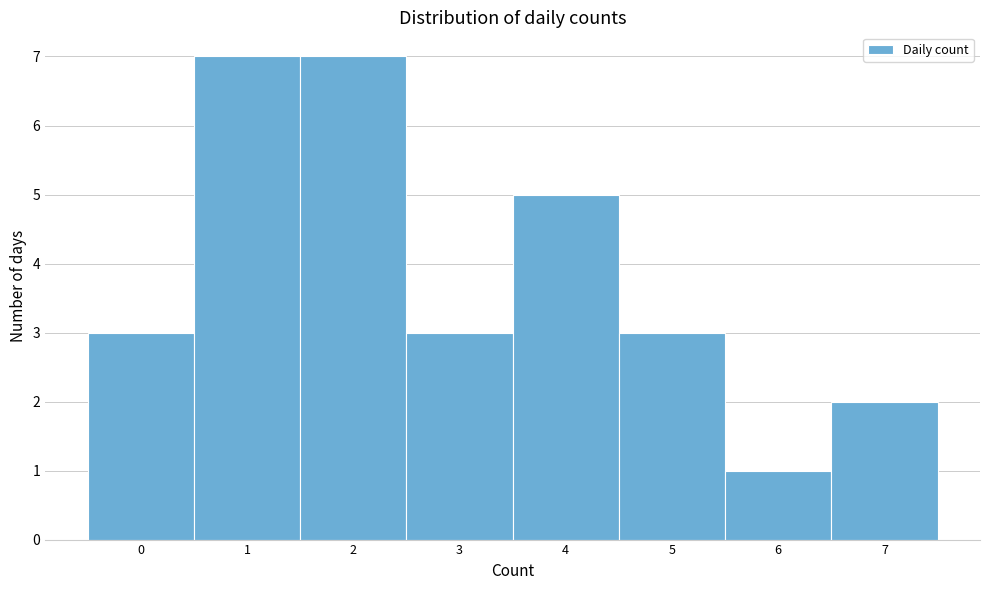

What is the height of the bar covering -0.5 to 0.5 on the x-axis? The values are not printed on the chart, so give them approximately, as read against the axis.

3